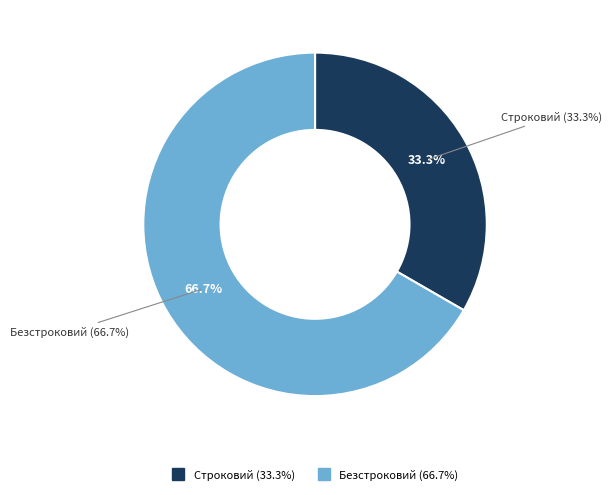

Does Безстроковий represent more than half of the total?

Yes